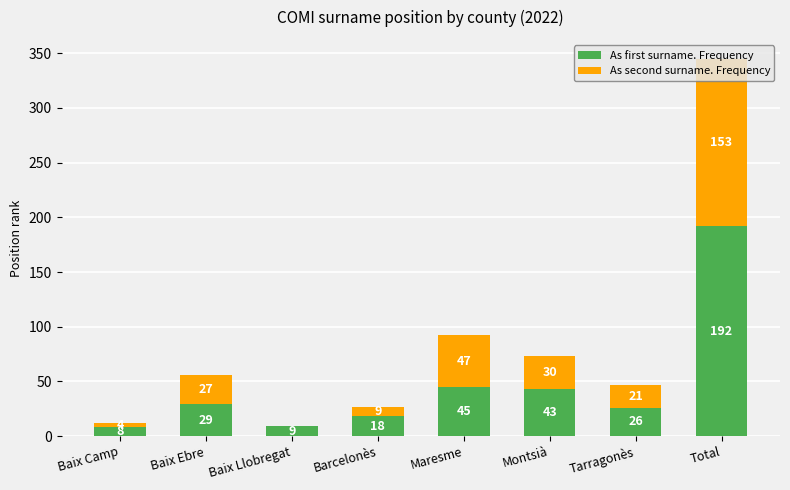

What is the sum of all As first surname. Frequency values?

370